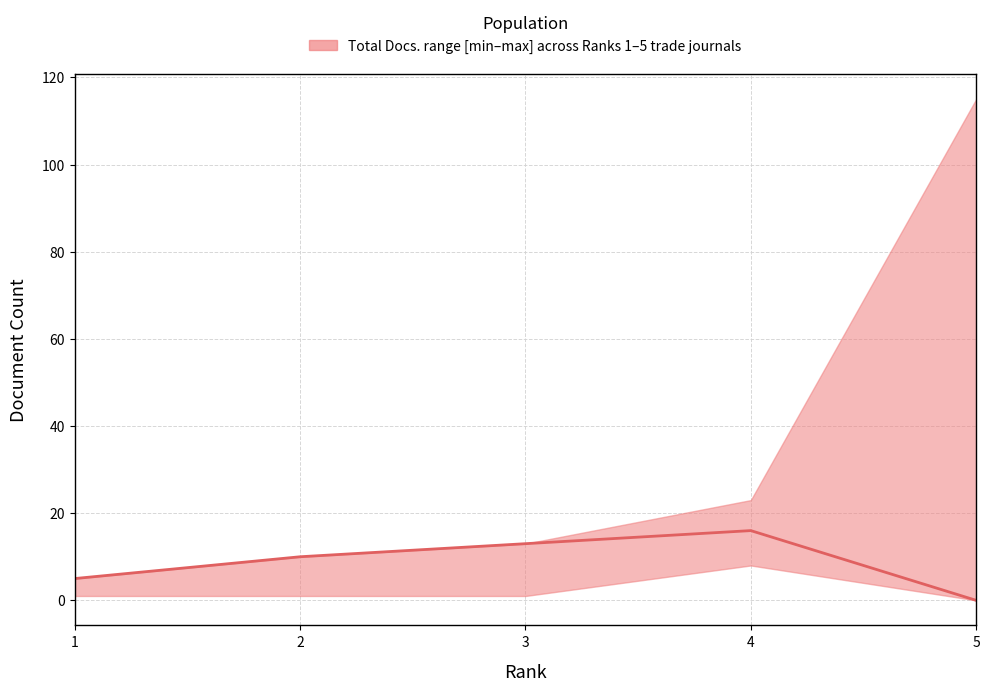

What value does the data have at 4?

16